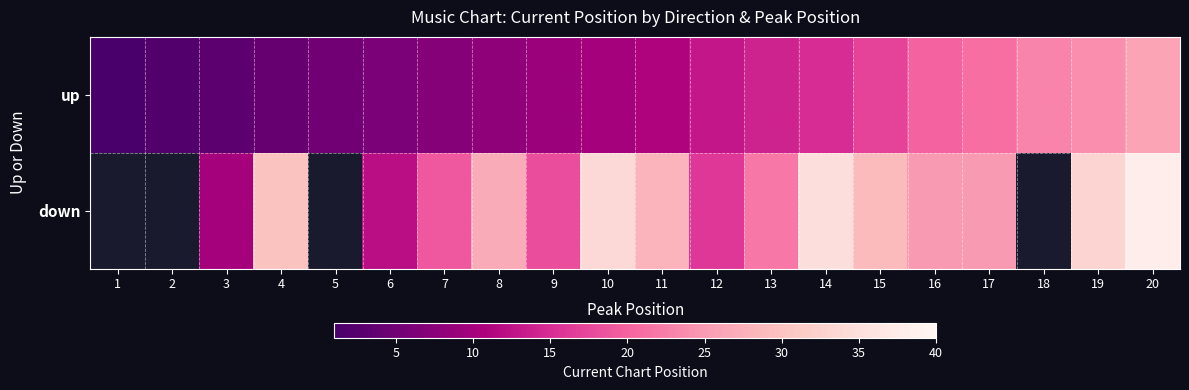

Count the number of data series in this chart.

2